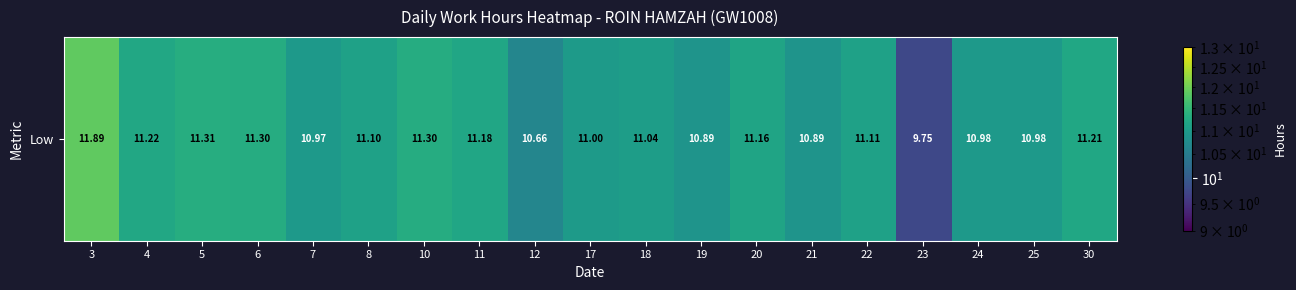

What is the sum of all values?

209.9